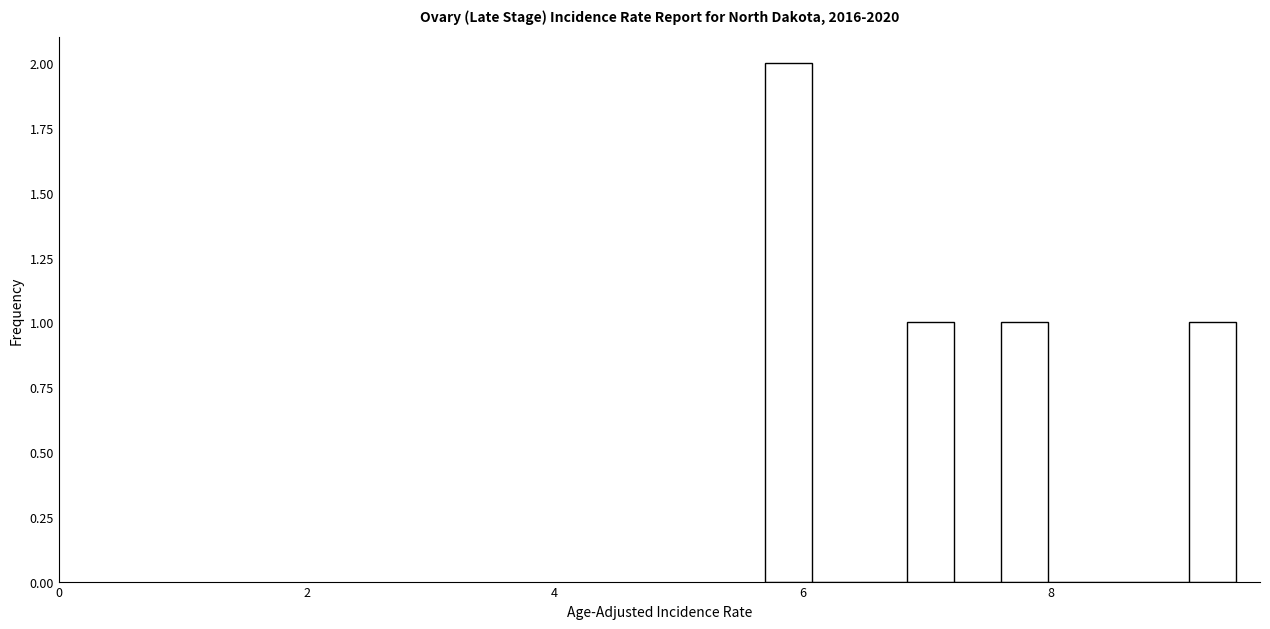

Around what value on the x-axis is the tallest bar? Give the approximate position of its centre, as read against the axis.

5.8